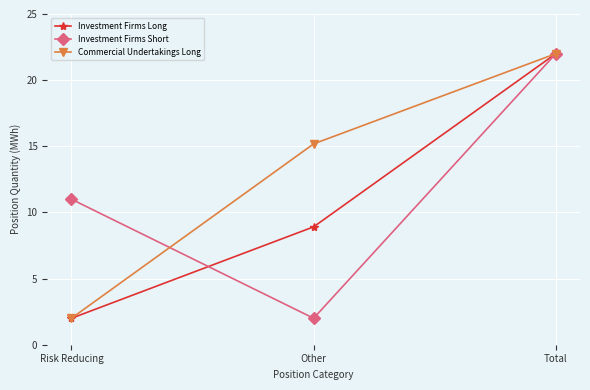

What is the approximate value of Investment Firms Short at Total?

22.0